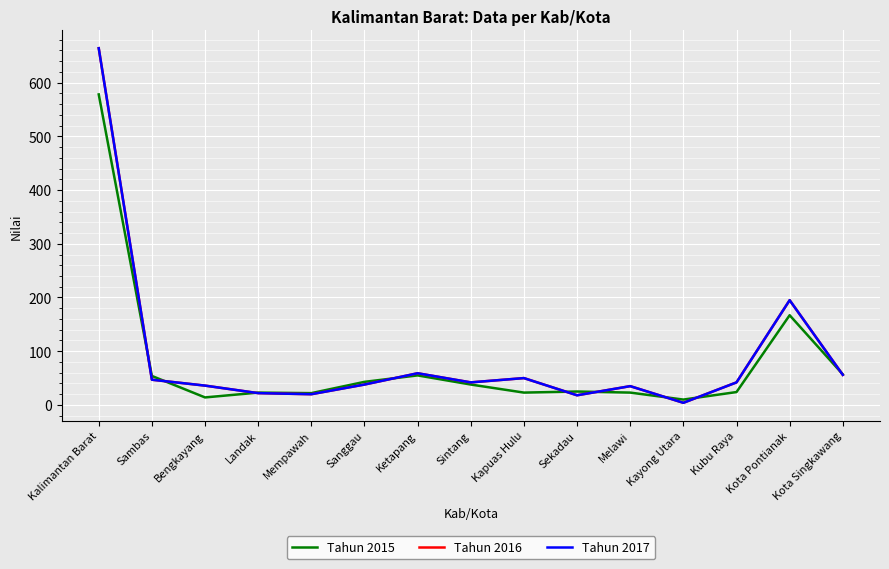

Does the chart display data point markers on the line(s)?

No